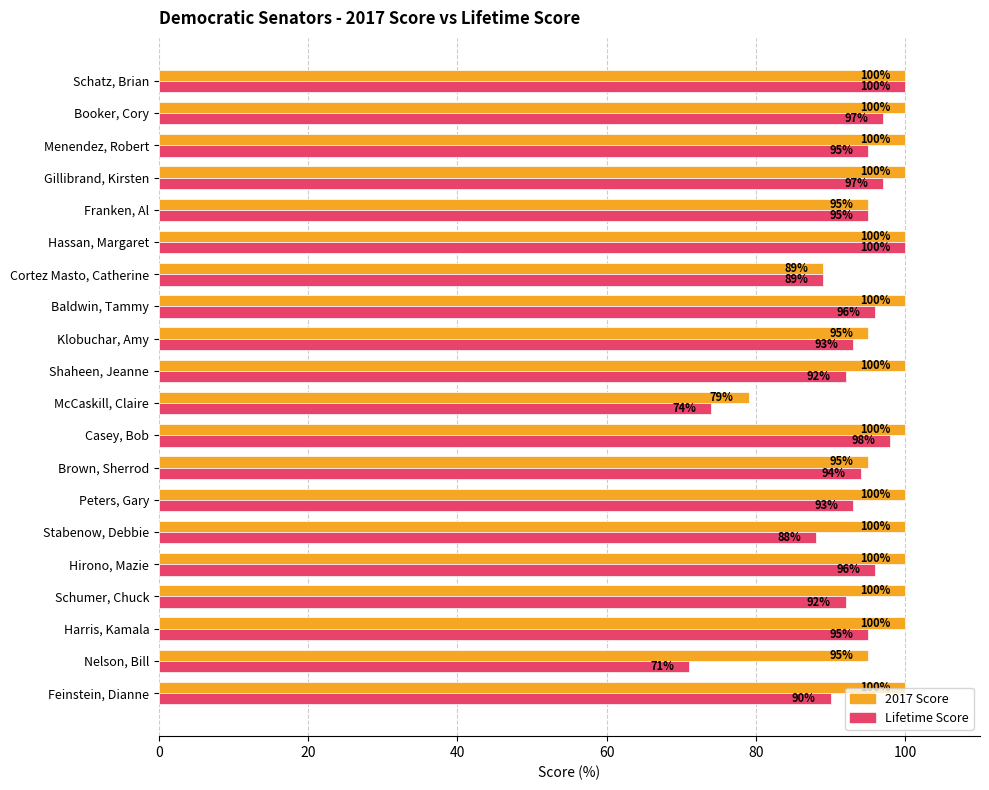

At which label is 2017 Score closest to 89?

Cortez Masto, Catherine